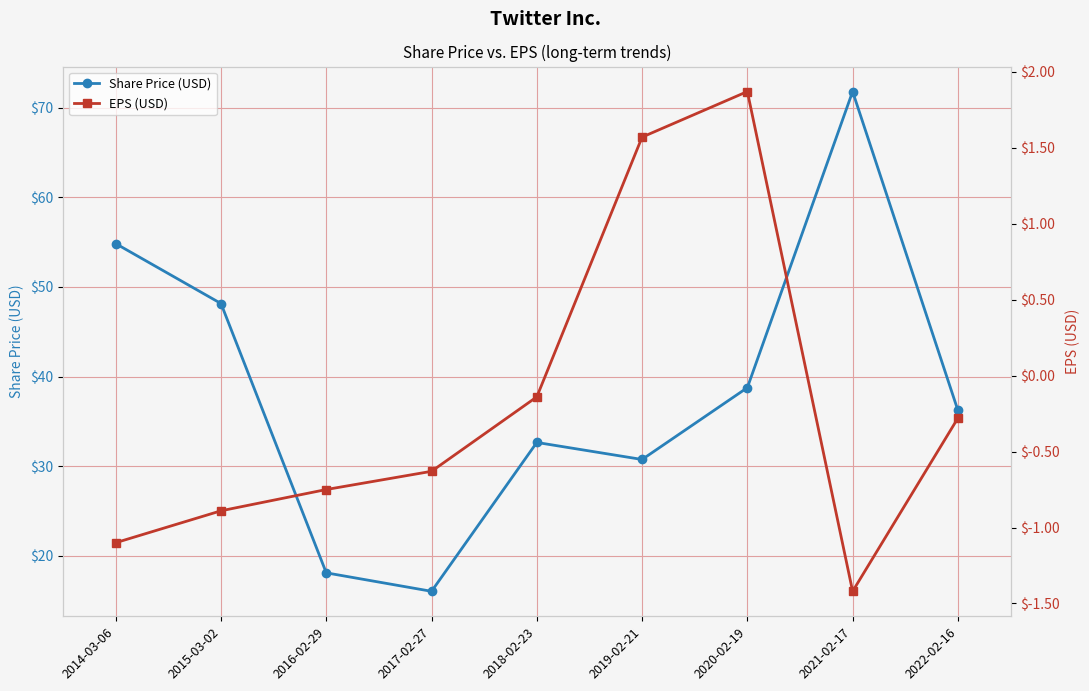

What is the difference between the maximum and minimum values in the Share Price (USD) series?

55.7